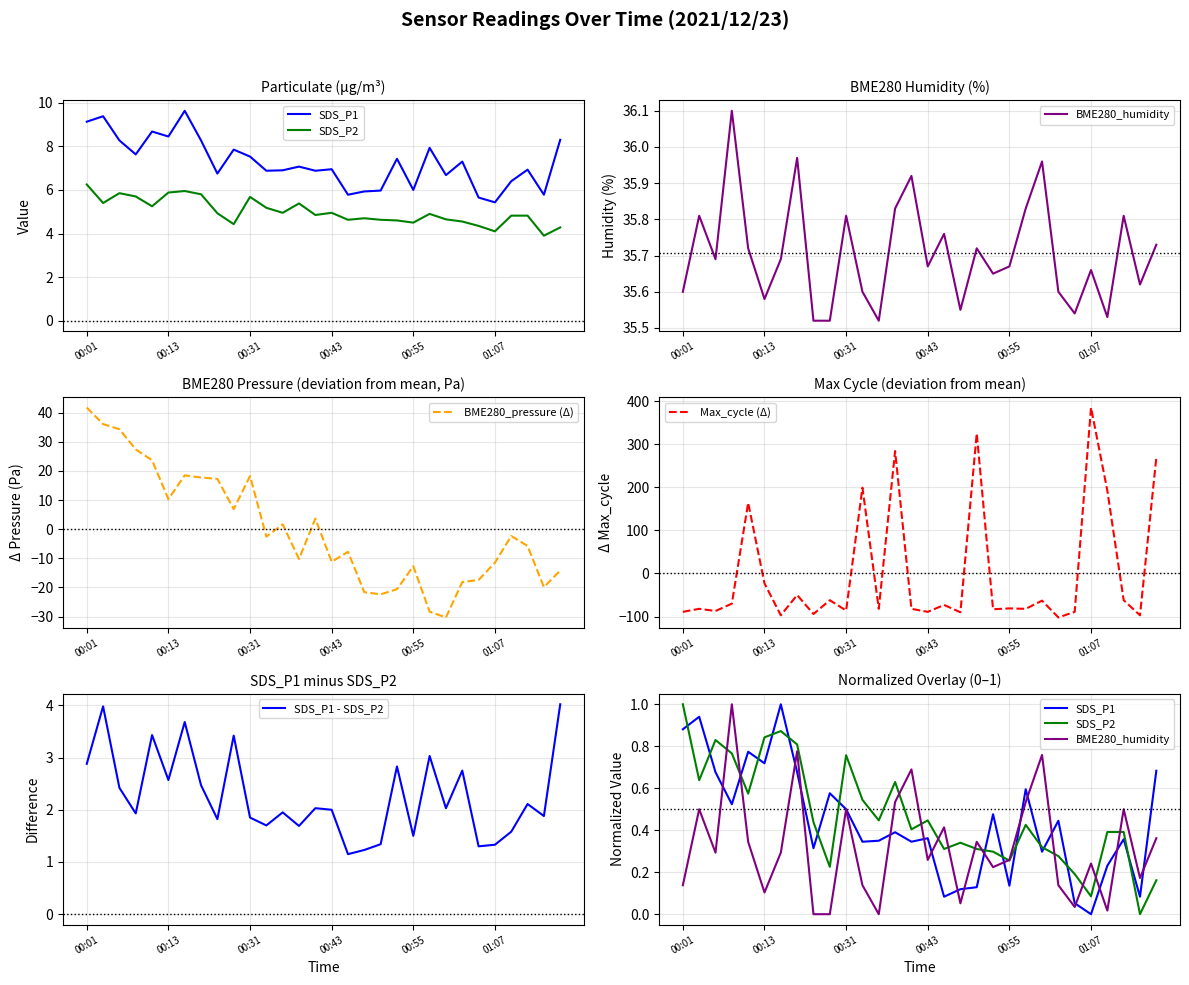

True or false: BME280_pressure (Δ) has a value of -11.2 at 00:43.

True